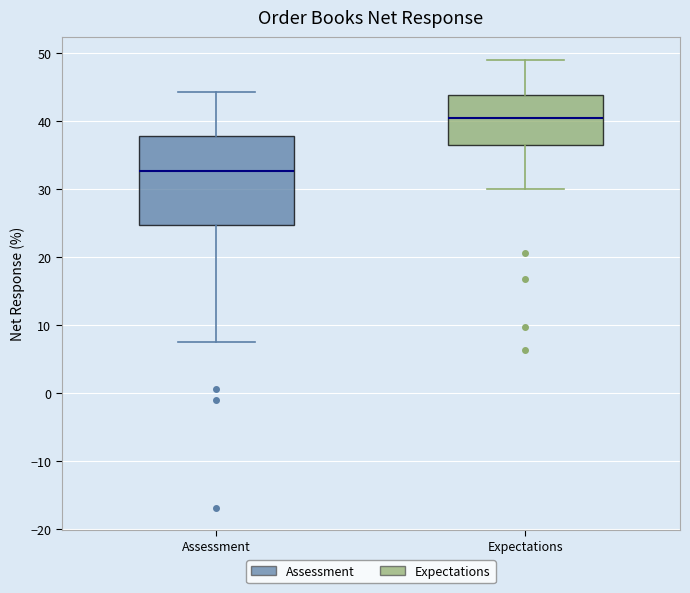

Which box has the lowest median line?

Assessment